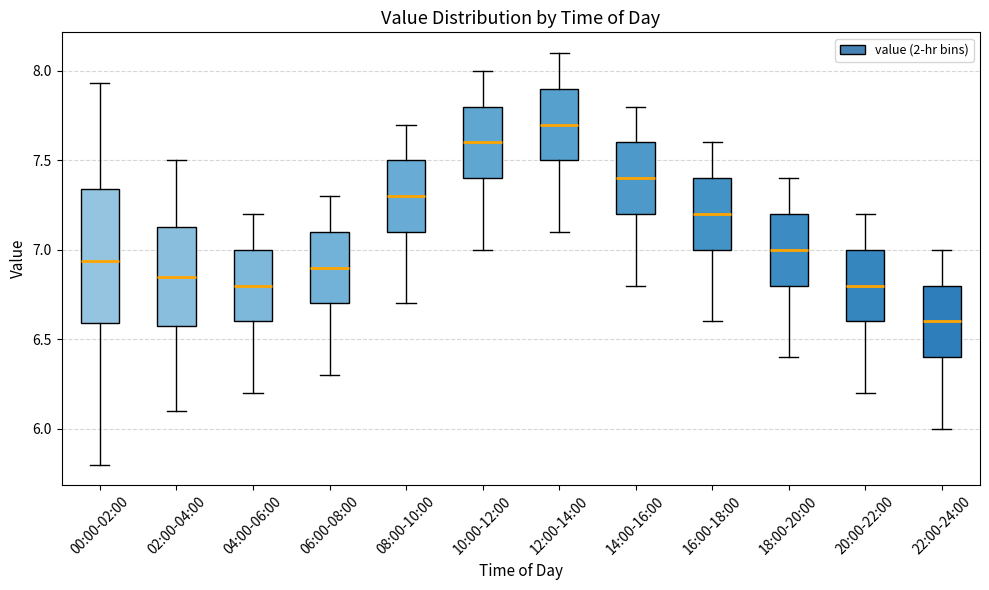

Reading left to right, transcribe this box plot: for each box, give where its median line is, the range the box spans, and where its two whiskers end, as read against the y-axis. The values are not printed on the chart, so give them approximately, as read against the axis.

00:00-02:00: median 6.95, box 6.60 to 7.35, whiskers 5.80 to 7.95
02:00-04:00: median 6.85, box 6.60 to 7.15, whiskers 6.10 to 7.50
04:00-06:00: median 6.80, box 6.60 to 7.00, whiskers 6.20 to 7.20
06:00-08:00: median 6.90, box 6.70 to 7.10, whiskers 6.30 to 7.30
08:00-10:00: median 7.30, box 7.10 to 7.50, whiskers 6.70 to 7.70
10:00-12:00: median 7.60, box 7.40 to 7.80, whiskers 7.00 to 8.00
12:00-14:00: median 7.70, box 7.50 to 7.90, whiskers 7.10 to 8.10
14:00-16:00: median 7.40, box 7.20 to 7.60, whiskers 6.80 to 7.80
16:00-18:00: median 7.20, box 7.00 to 7.40, whiskers 6.60 to 7.60
18:00-20:00: median 7.00, box 6.80 to 7.20, whiskers 6.40 to 7.40
20:00-22:00: median 6.80, box 6.60 to 7.00, whiskers 6.20 to 7.20
22:00-24:00: median 6.60, box 6.40 to 6.80, whiskers 6.00 to 7.00